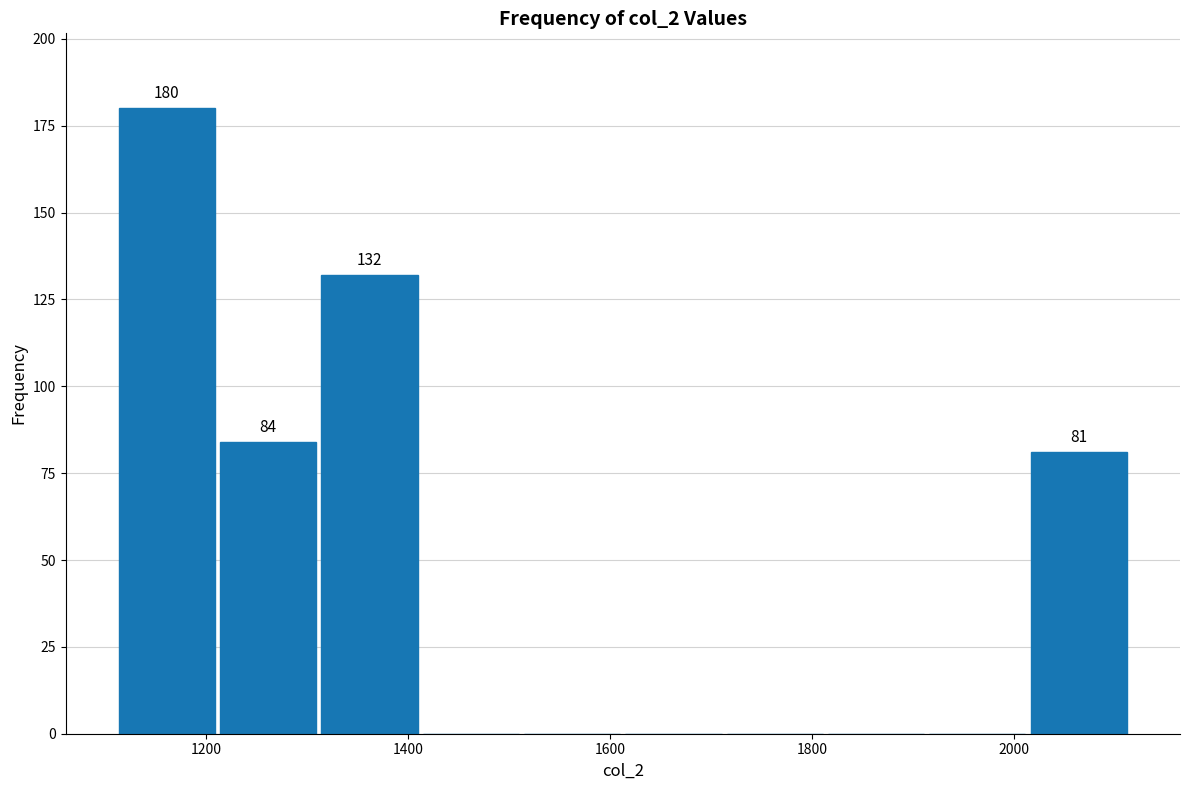

Over which range of the x-axis is the bar tallest?

1120 to 1220